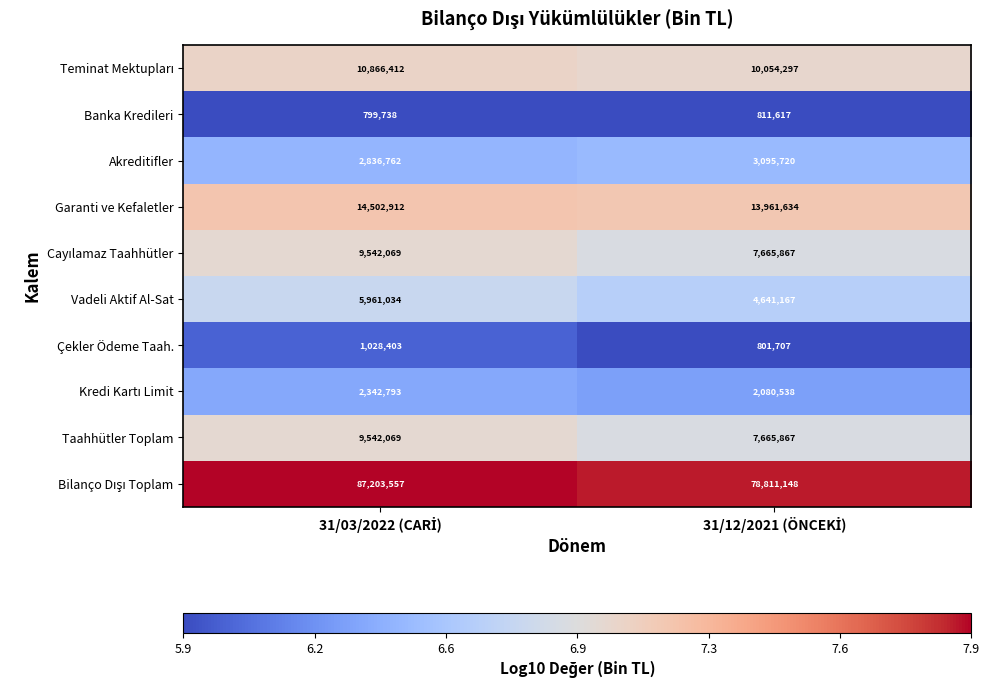

What is the greatest value displayed?

87203557